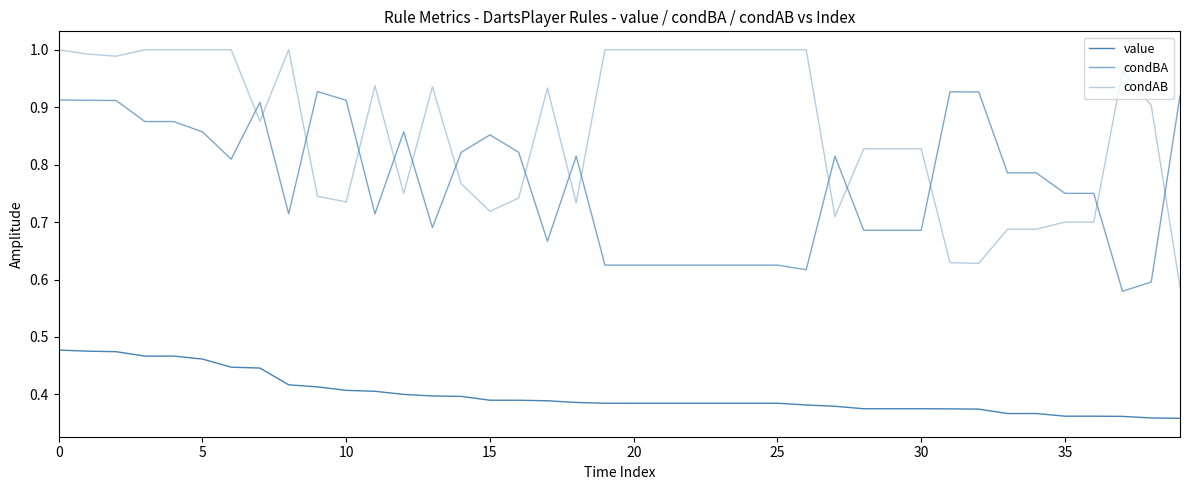

Does the chart have visible grid lines?

No